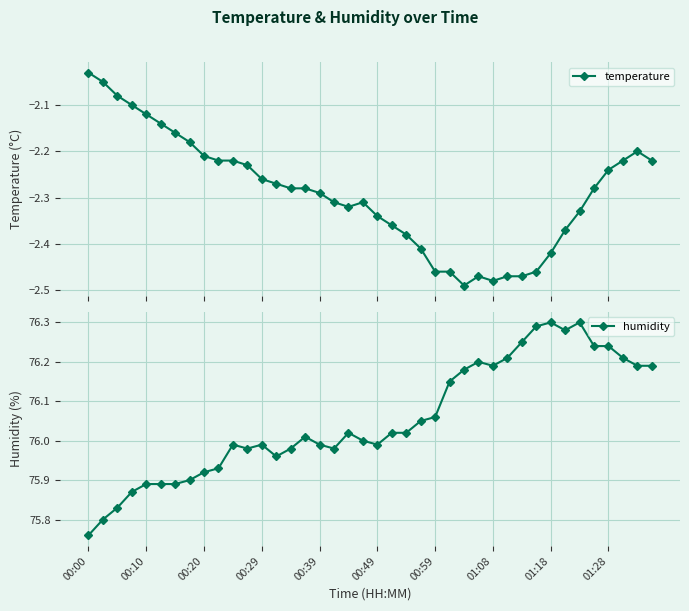

What position from the right is 27?

13